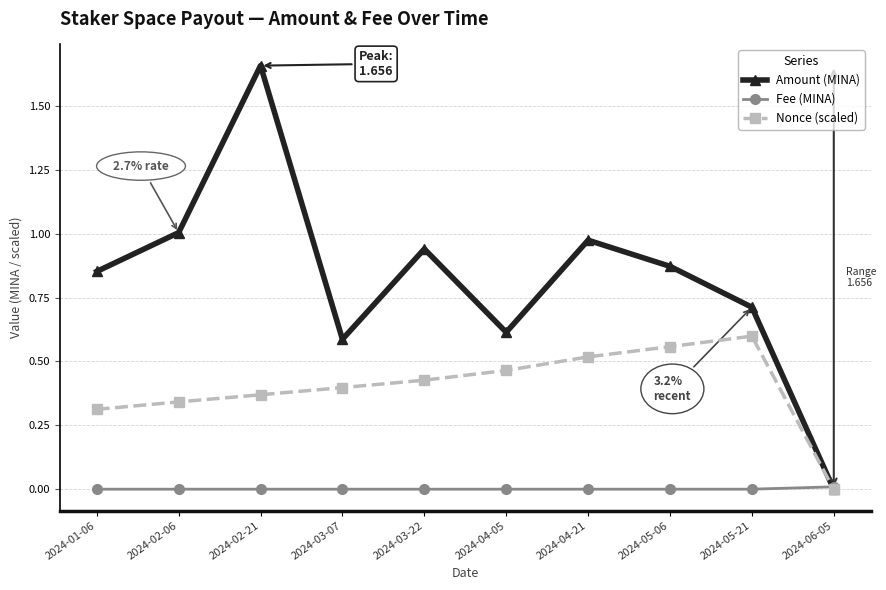

Is the value of Nonce (scaled) at 2024-02-21 greater than the value of Amount (MINA) at 2024-03-22?

No